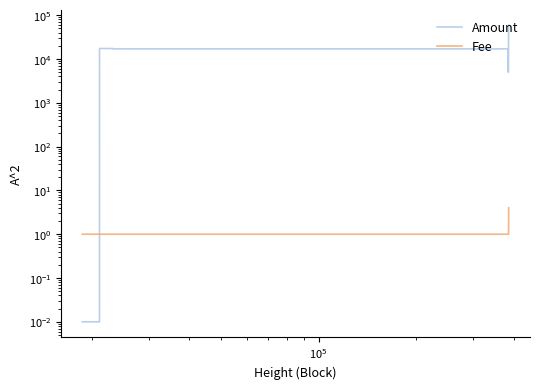

How many times do Fee and Amount cross each other?

1